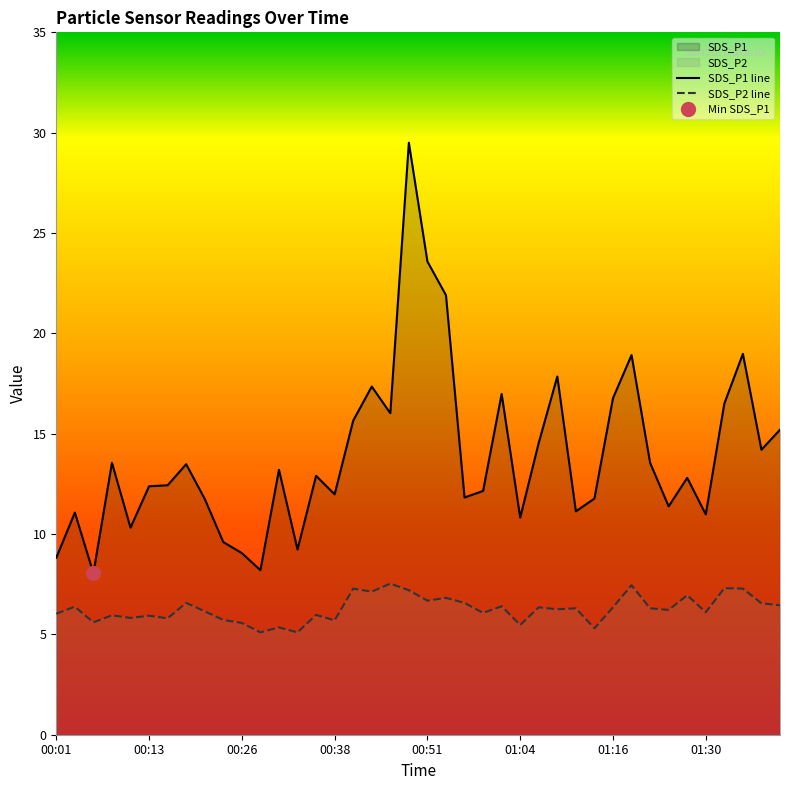

The value of SDS_P1 line at 01:30 is 11.0. True or false?

True